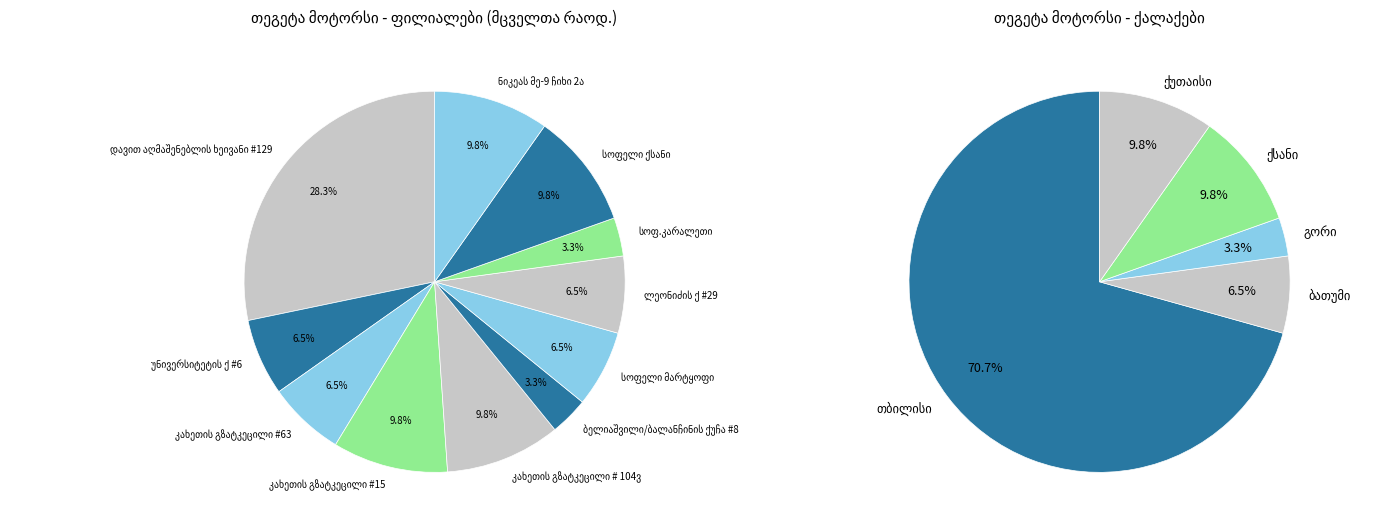

Count the number of slices in the pie.

11